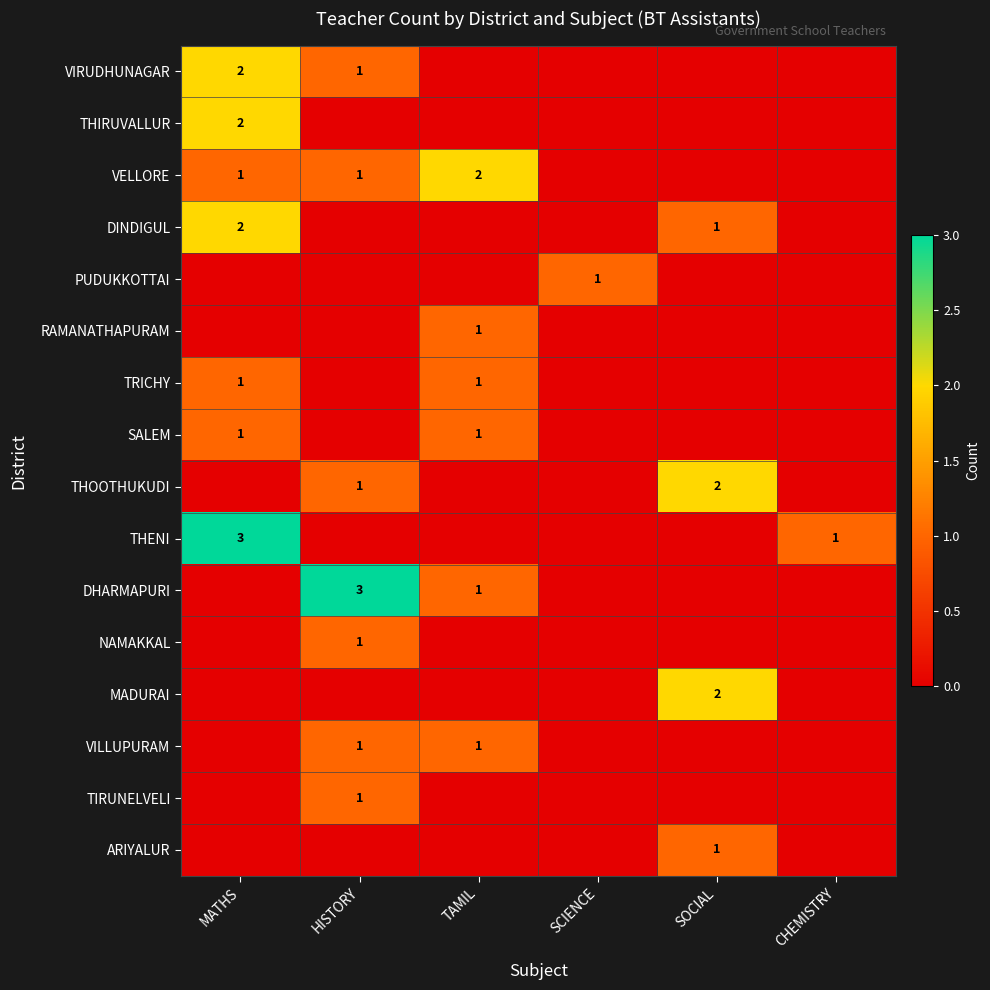

The value of VIRUDHUNAGAR at HISTORY is 1. True or false?

True